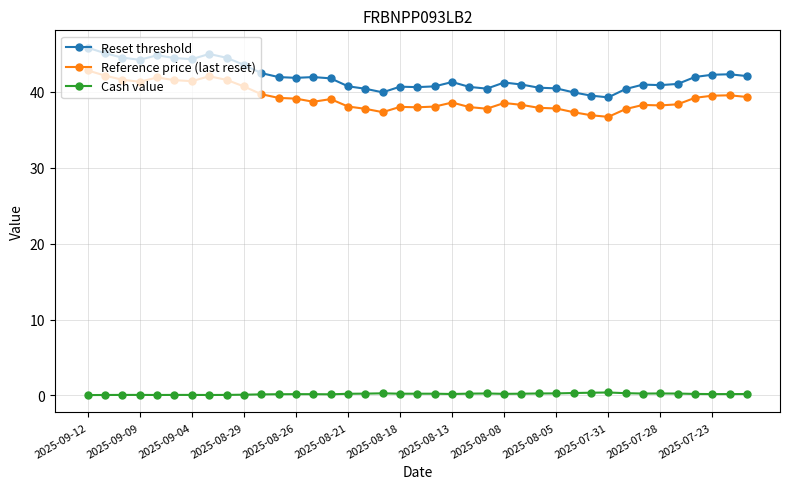

In Reset threshold, how many points are higher than both neighbors (excluding endpoints)?

8